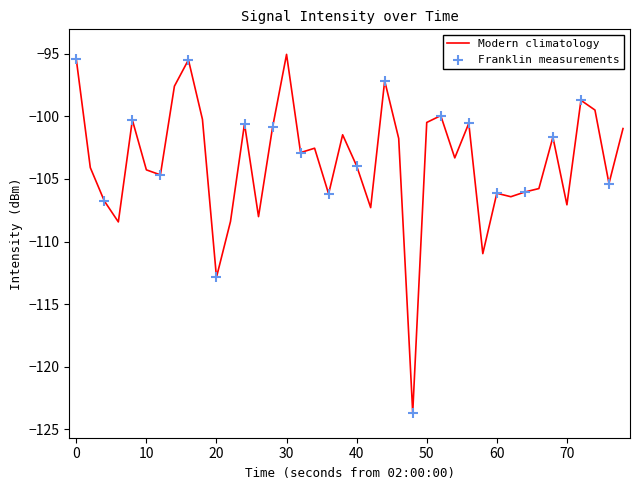

What is the smallest value displayed?

-123.7